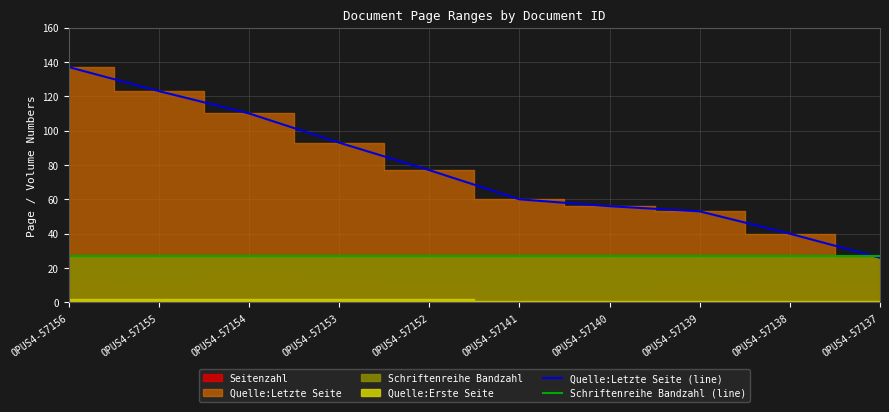

Is the value of Schriftenreihe Bandzahl (line) at OPUS4-57156 greater than the value of Quelle:Letzte Seite (line) at OPUS4-57140?

No